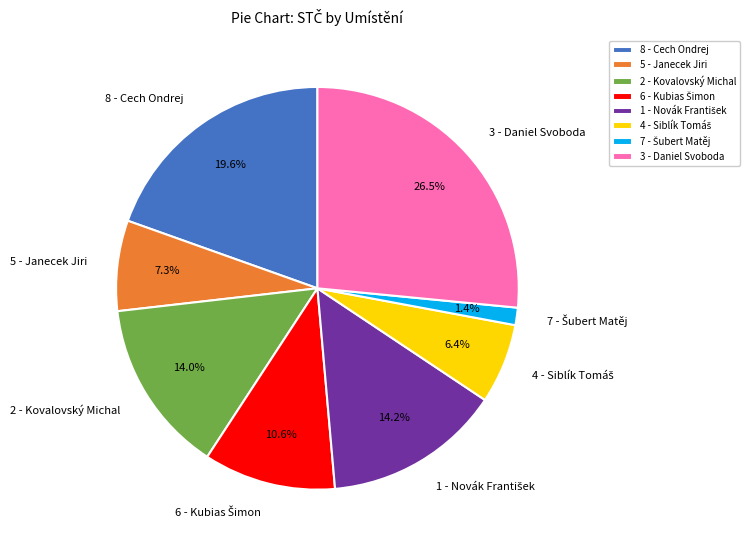

What percentage is NOT represented by 2 - Kovalovský Michal?

86.0%